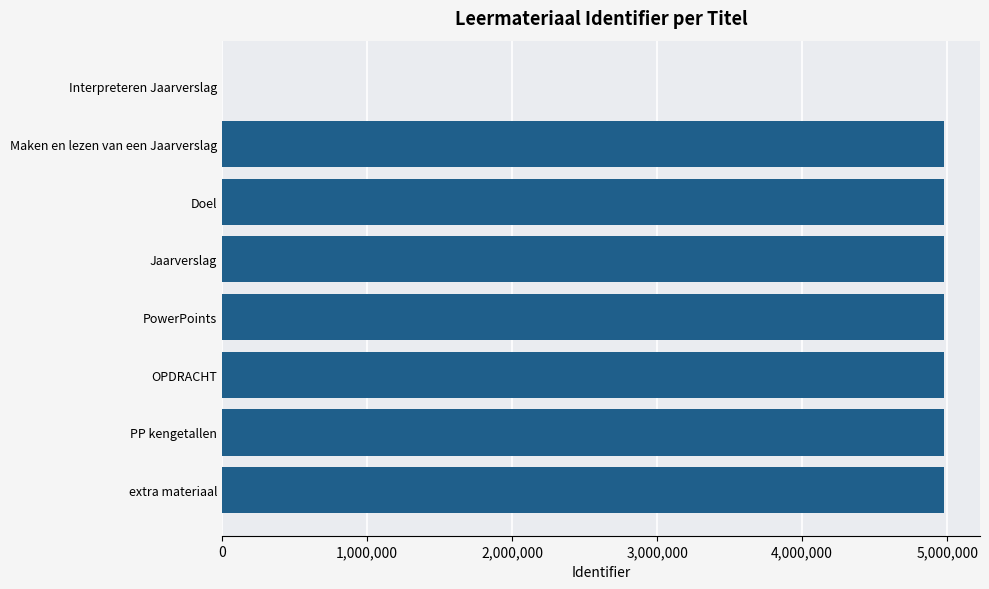

How many values are above zero?

7